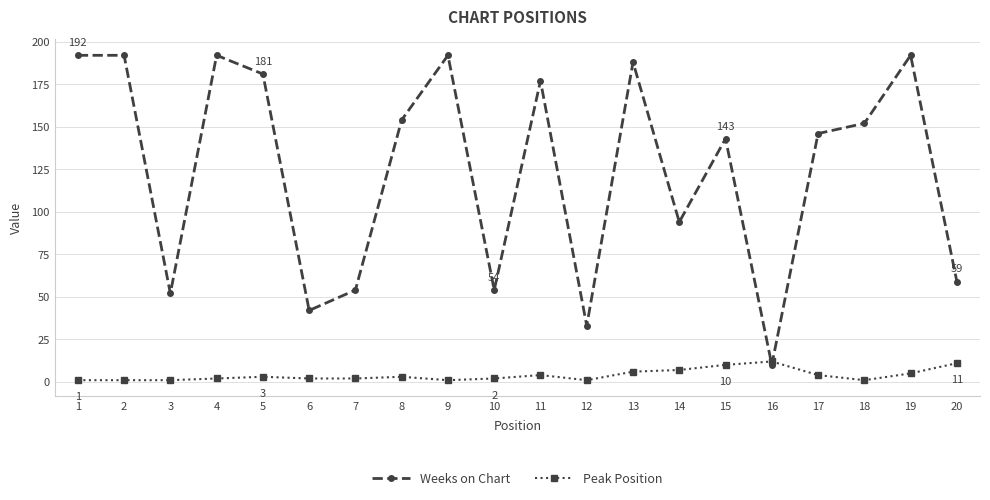

Count the number of data series in this chart.

2